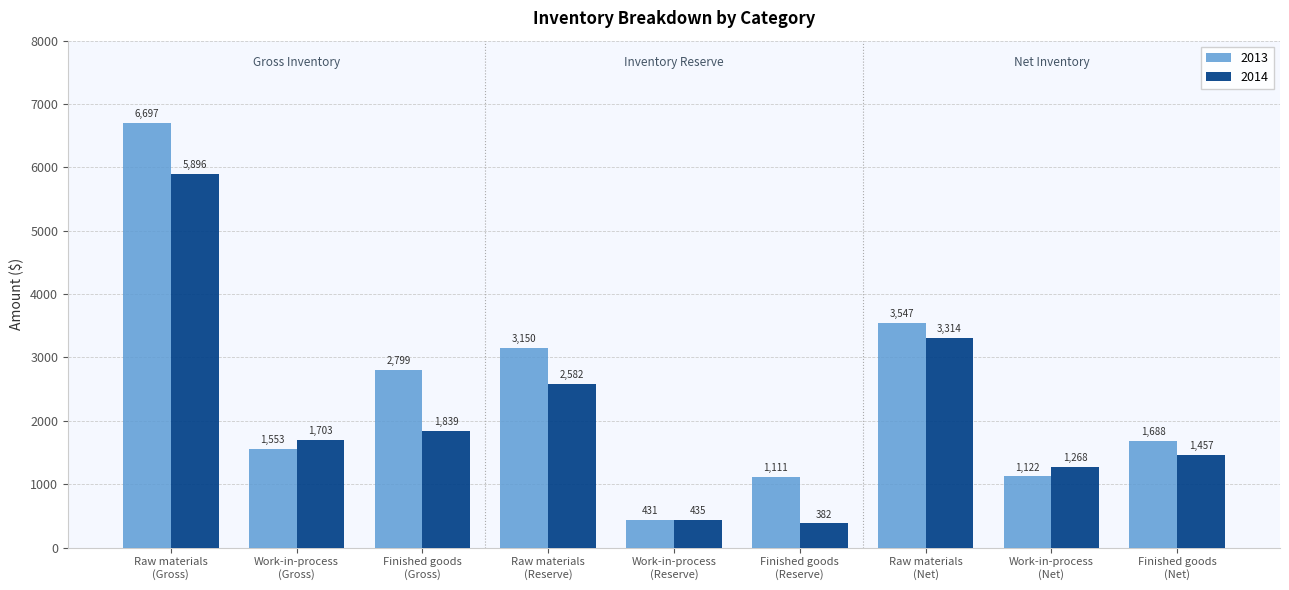

What is the sum of the 2014 values at Finished goods
(Reserve) and Raw materials
(Gross)?

6278